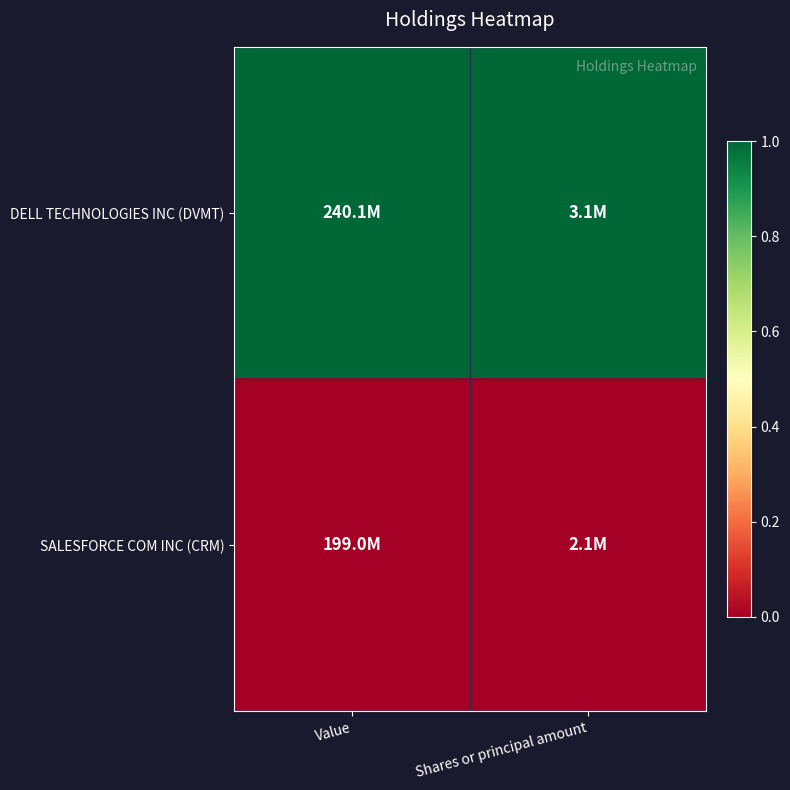

Which series changed the most between Value and Shares or principal amount?

DELL TECHNOLOGIES INC (DVMT)